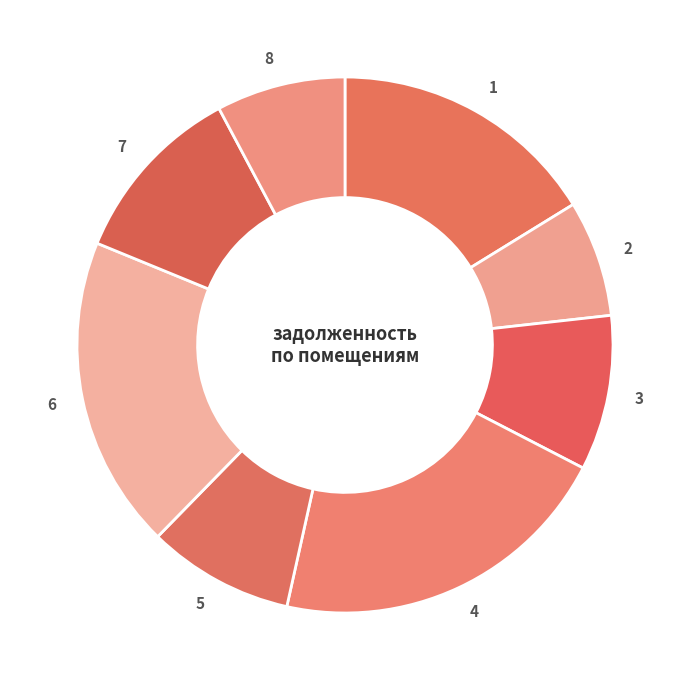

Which slice is the largest?

4